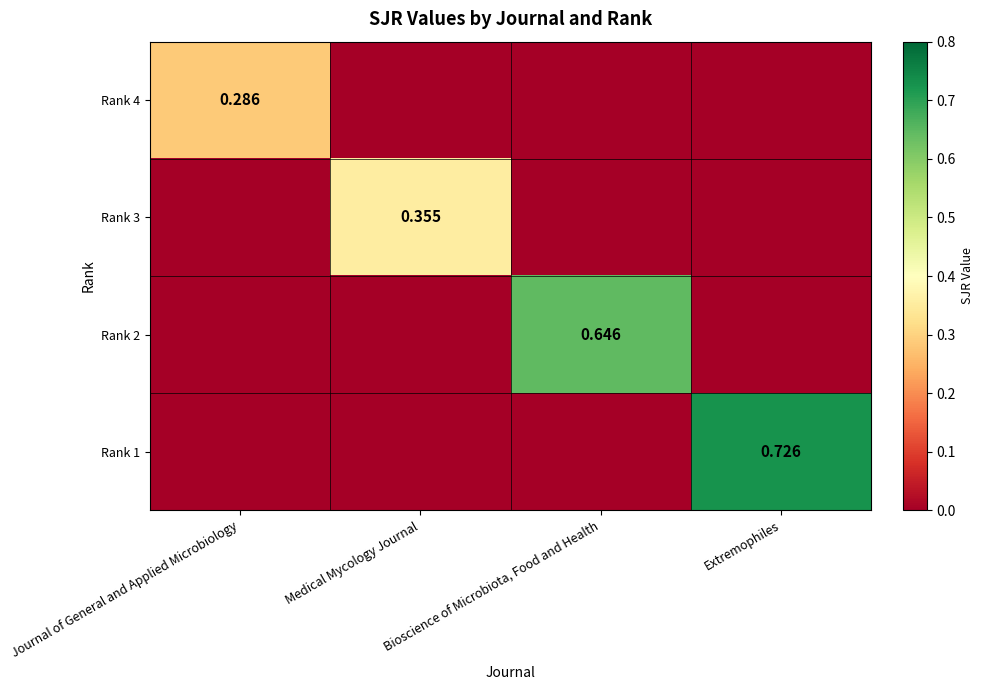

Which series changed the most between Medical Mycology Journal and Bioscience of Microbiota, Food and Health?

Rank 2